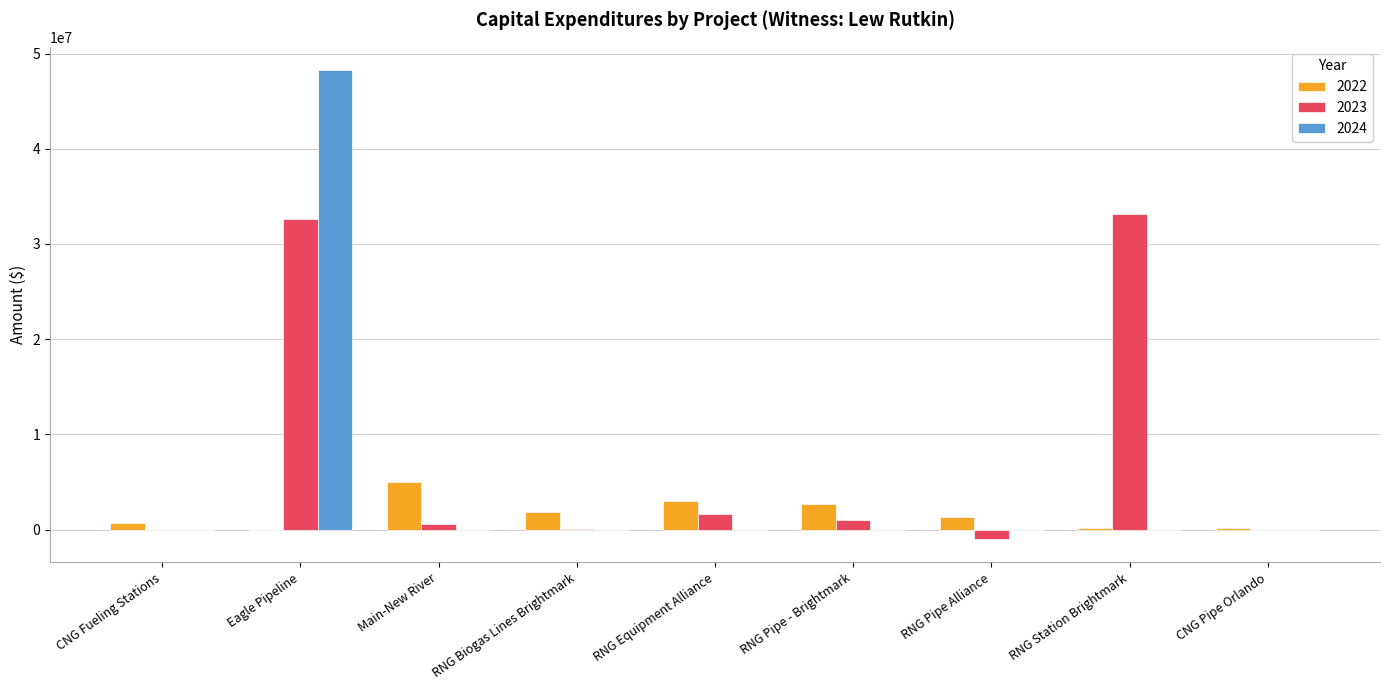

How many groups of bars are there?

9